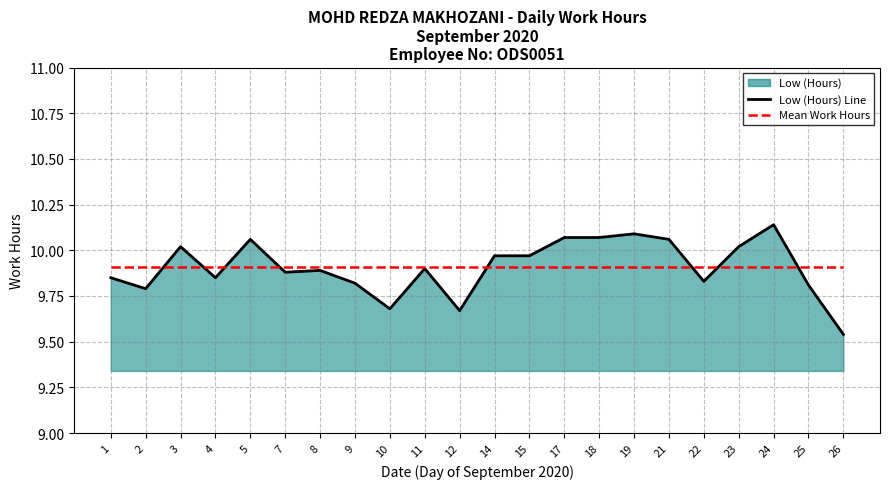

Reading left to right, list all the values displayed in this chart.

Low (Hours) Line: 1=9.8	2=9.8	3=10.0	4=9.8	5=10.1	7=9.9	8=9.9	9=9.8	10=9.7	11=9.9	12=9.7	14=10.0	15=10.0	17=10.1	18=10.1	19=10.1	21=10.1	22=9.8	23=10.0	24=10.1	25=9.8	26=9.5
Mean Work Hours: 1=9.9	2=9.9	3=9.9	4=9.9	5=9.9	7=9.9	8=9.9	9=9.9	10=9.9	11=9.9	12=9.9	14=9.9	15=9.9	17=9.9	18=9.9	19=9.9	21=9.9	22=9.9	23=9.9	24=9.9	25=9.9	26=9.9